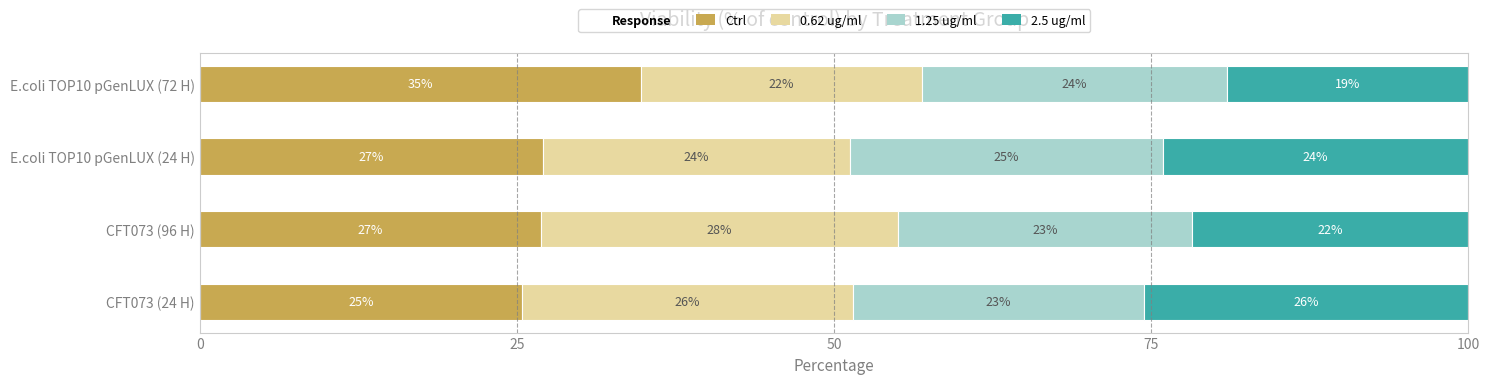

What is the total value across all series at CFT073 (96 H)?

100.0